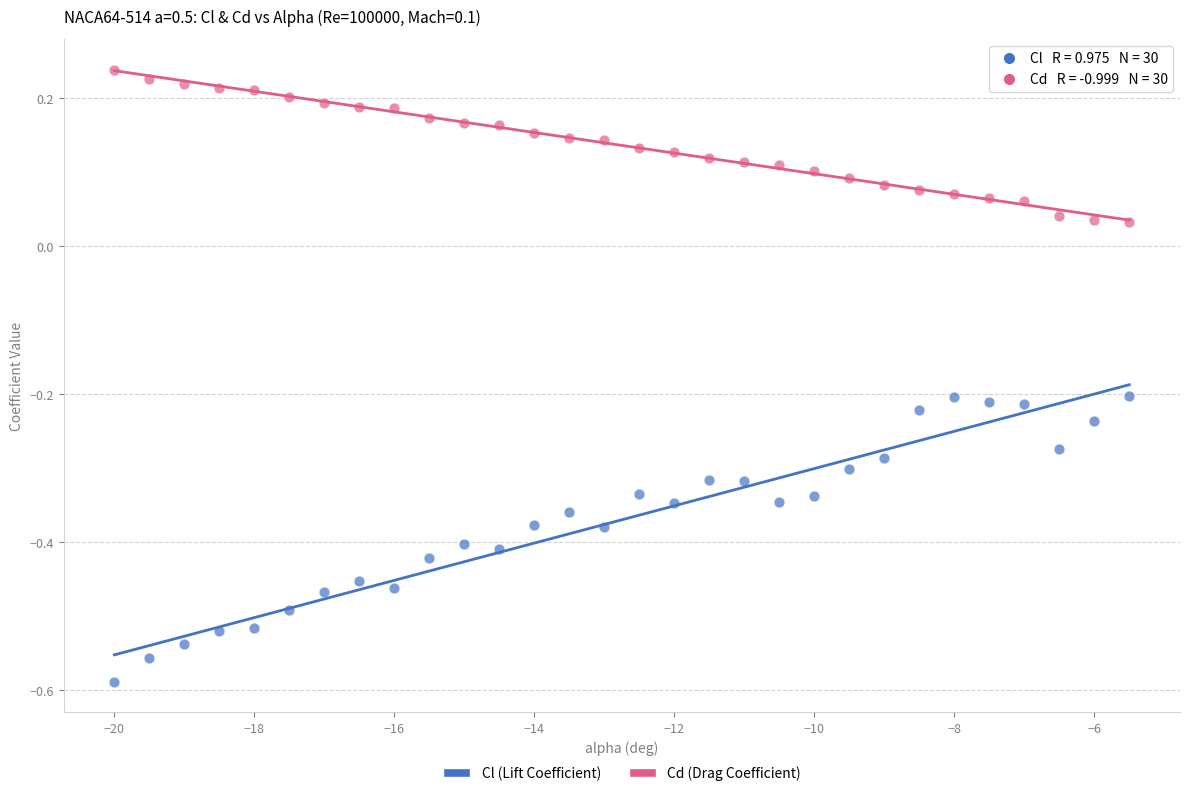

Which series has the largest Y range (max minus min)?

Cl (Lift Coefficient)